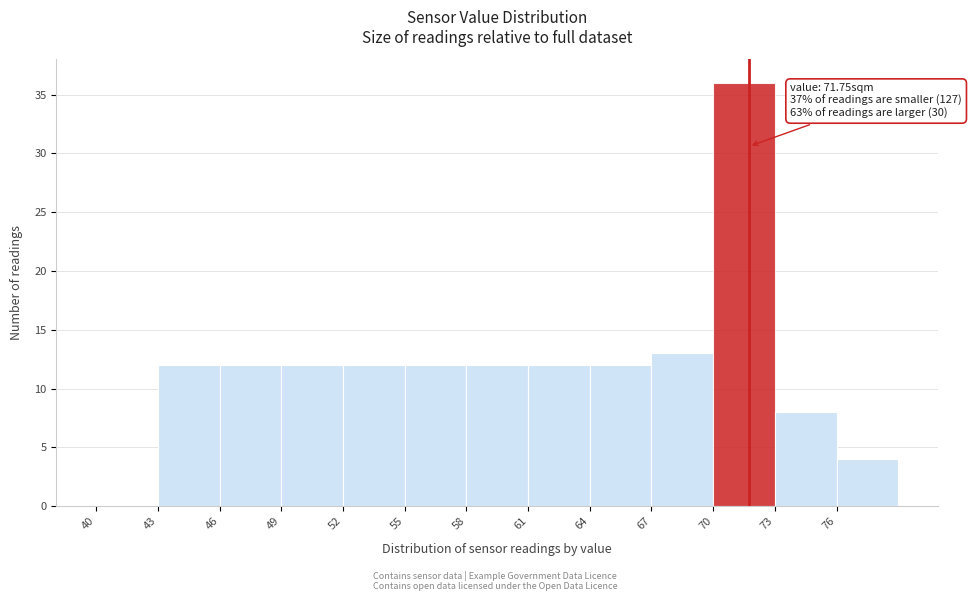

Over which range of the x-axis is the bar tallest?

70 to 73